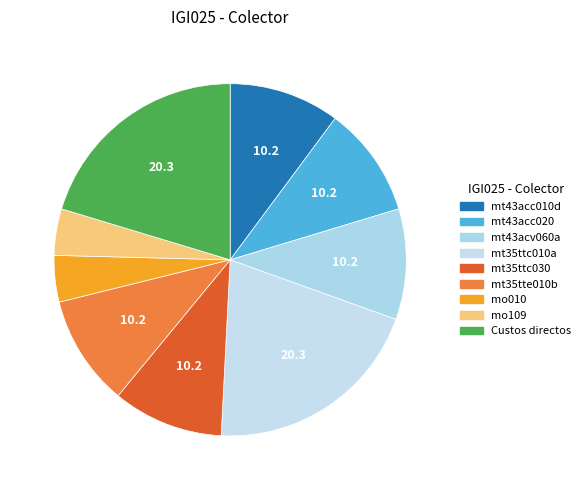

How many slices are in this pie chart?

9